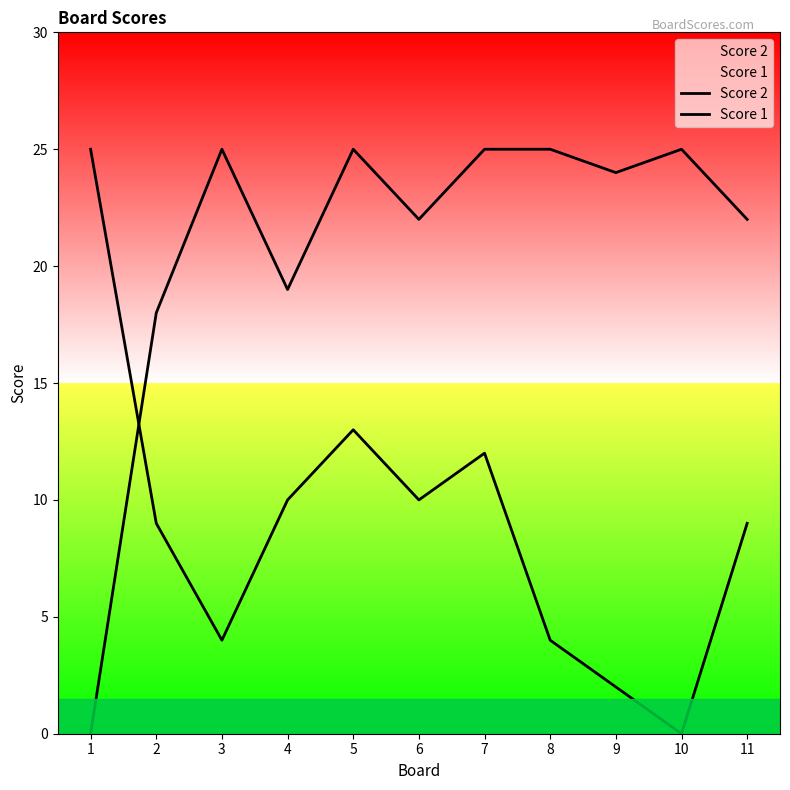

Reading right to left, list all the values displayed in this chart.

Score 2: 9	0	2	4	12	10	13	10	4	9	25
Score 1: 22	25	24	25	25	22	25	19	25	18	0